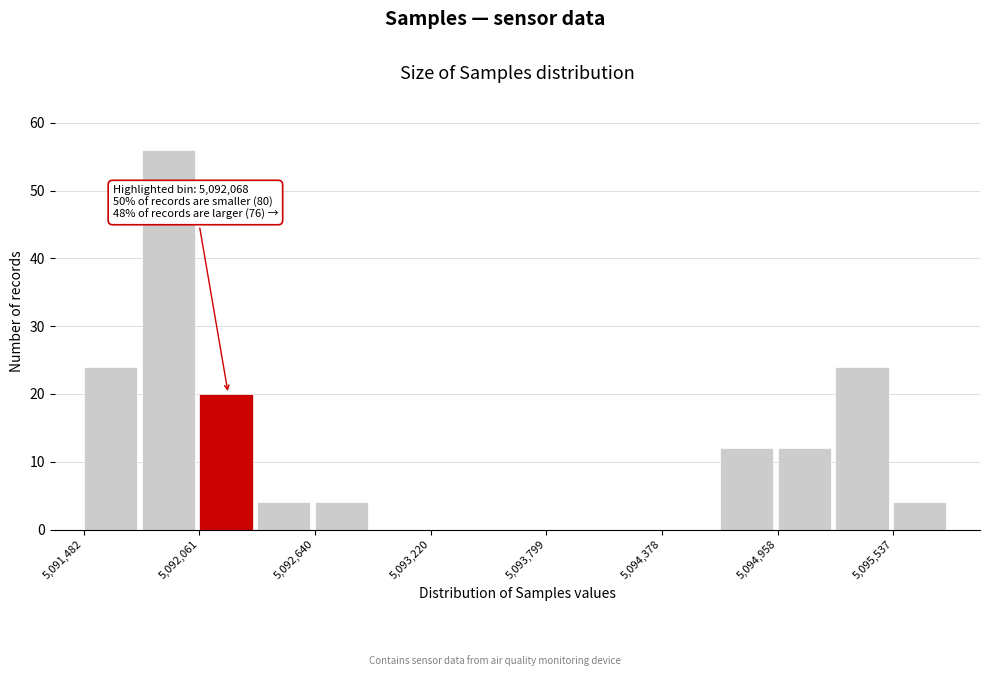

Read against the x-axis, roughly where is the centre of the tallest bar?

5091900